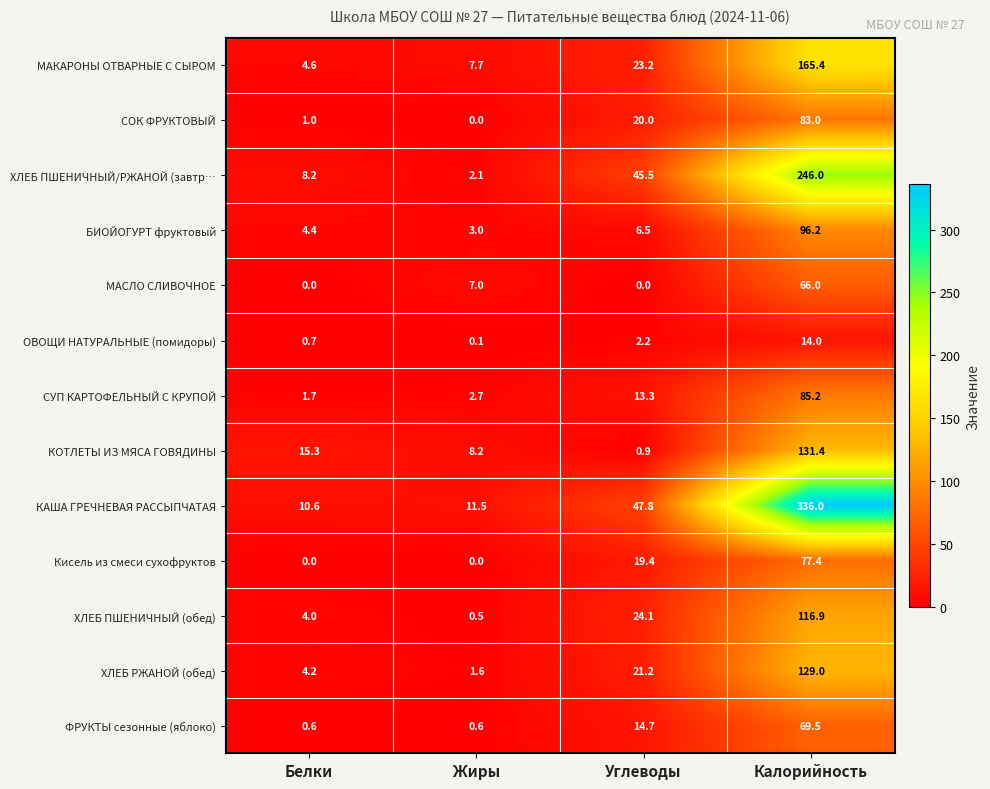

Between Жиры and Углеводы, which series saw the biggest shift?

ХЛЕБ ПШЕНИЧНЫЙ/РЖАНОЙ (завтр…